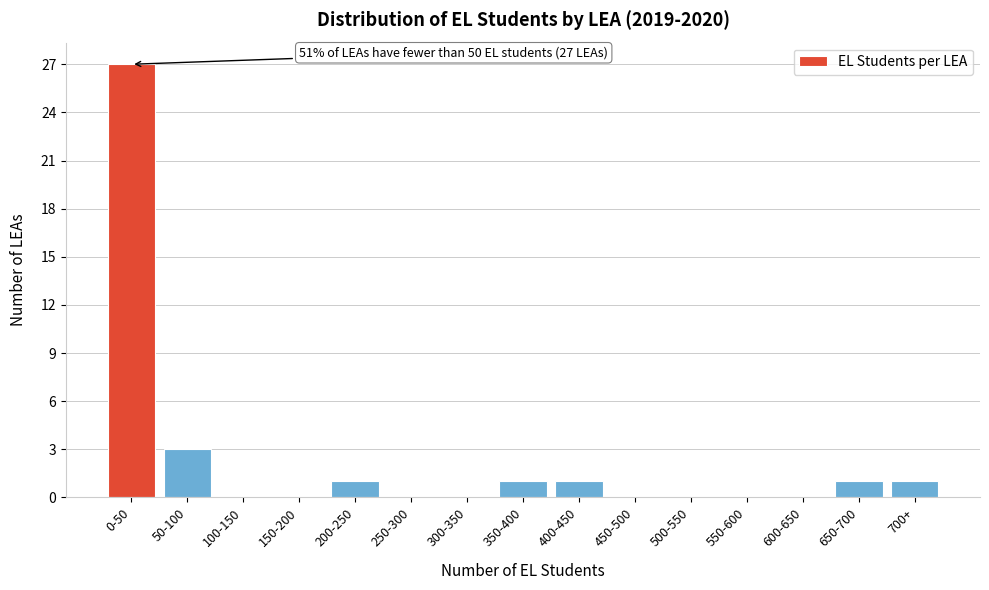

Reading left to right, transcribe all the data shown in this chart.

0-50=27	50-100=3	100-150=0	150-200=0	200-250=1	250-300=0	300-350=0	350-400=1	400-450=1	450-500=0	500-550=0	550-600=0	600-650=0	650-700=1	700+=1